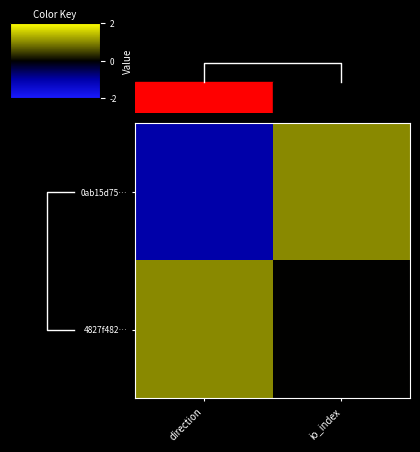

What is the maximum value shown in the chart?

1